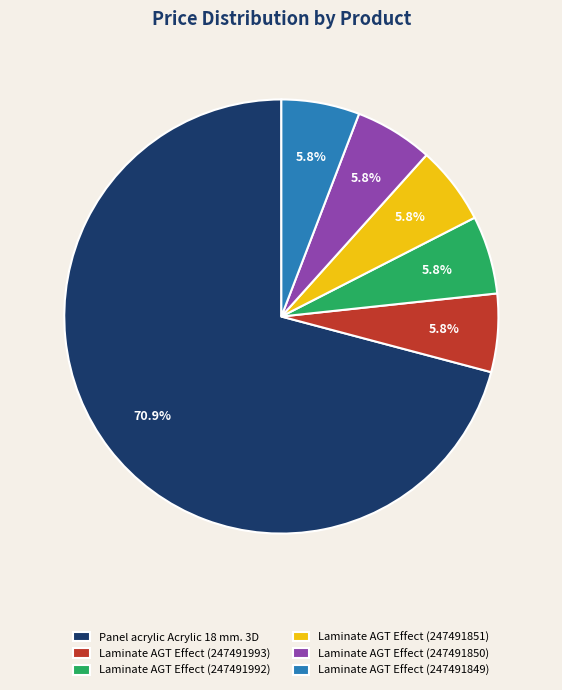

To the nearest percent, what is the combined percentage of Laminate AGT Effect (247491849) and Laminate AGT Effect (247491993)?

12%